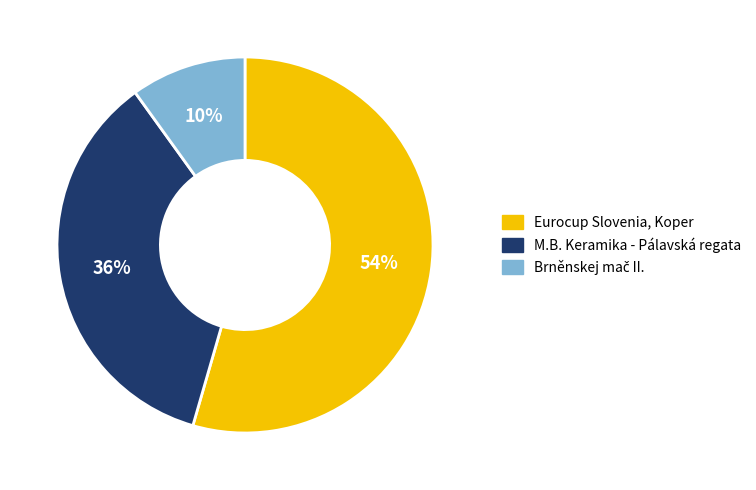

What percentage is the M.B. Keramika - Pálavská regata slice, to the nearest percent?

36%